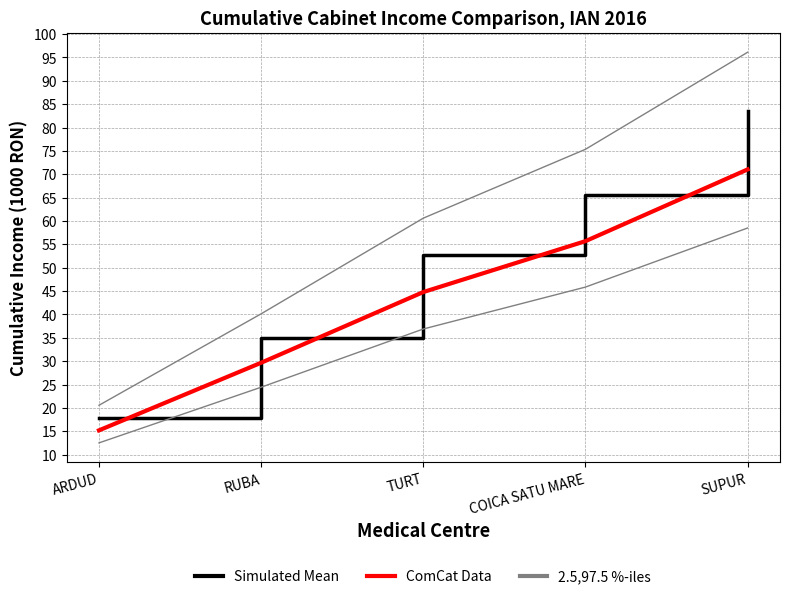

Between TURT and SUPUR, which series saw the biggest shift?

2.5,97.5 %-iles